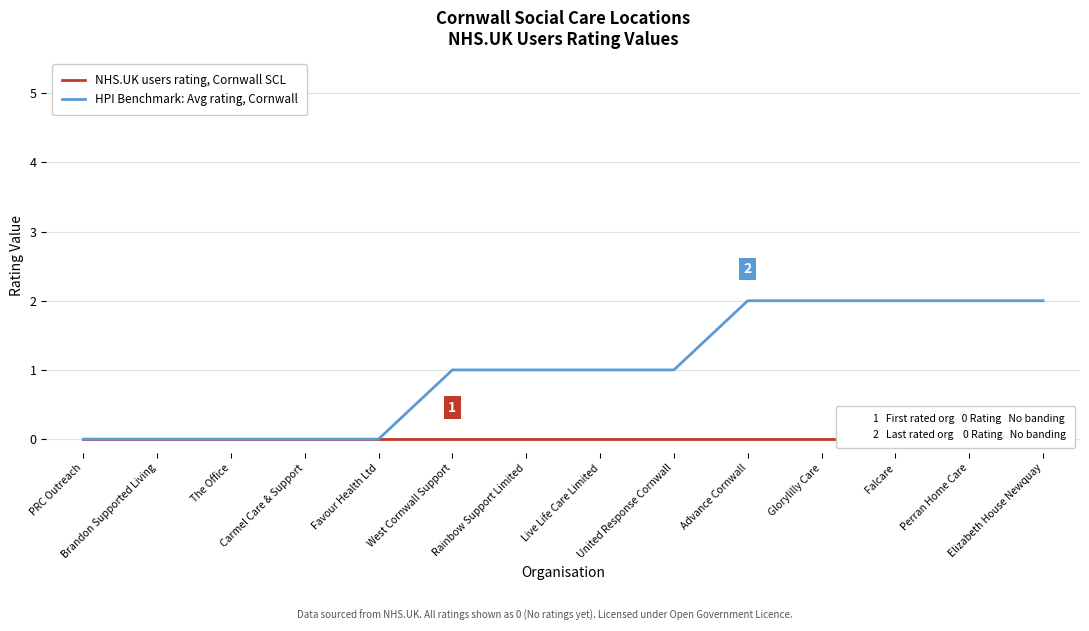

Where does the HPI Benchmark: Avg rating, Cornwall series first go above 1?

Advance Cornwall